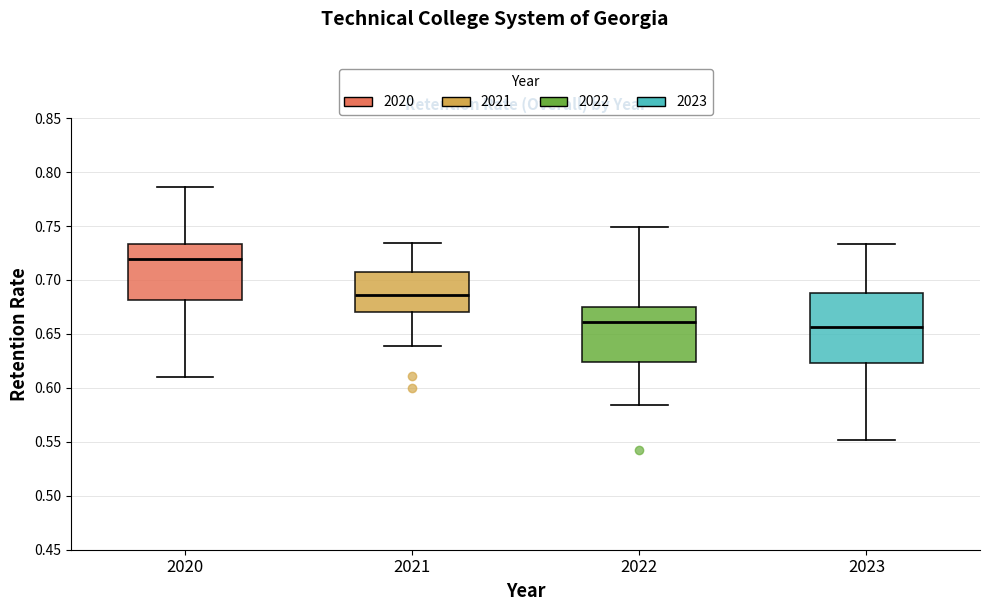

Where does the lower whisker of the box at x = 2020 end on the y-axis? The values are not printed on the chart, so give them approximately, as read against the axis.

0.610